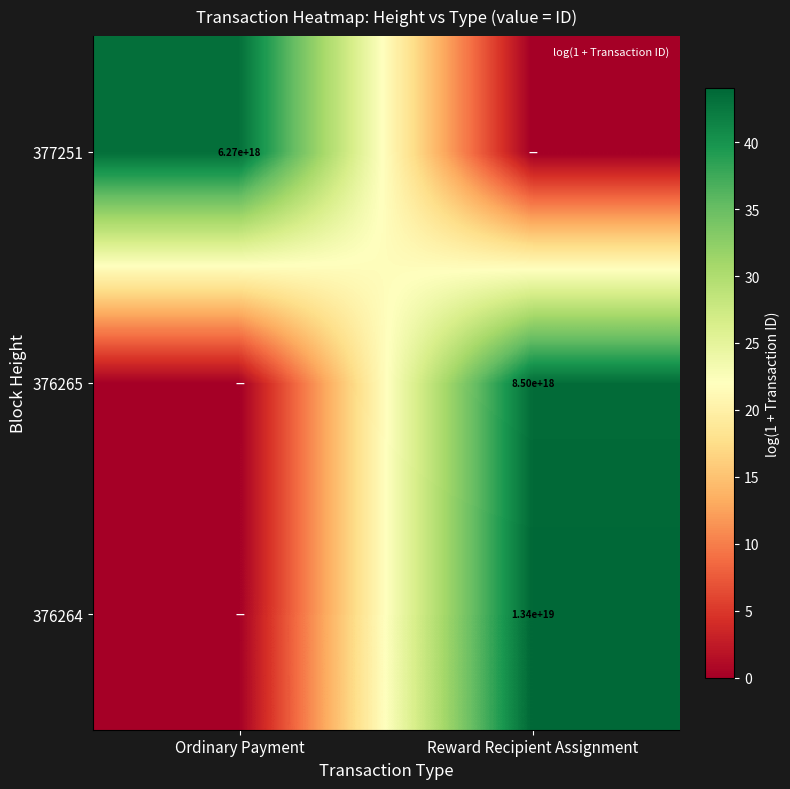

What is the maximum value shown in the chart?

44.0